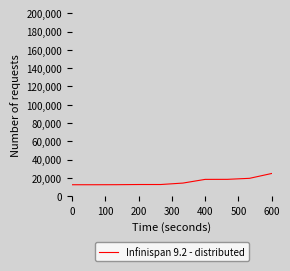

How many lines are shown in the chart?

1